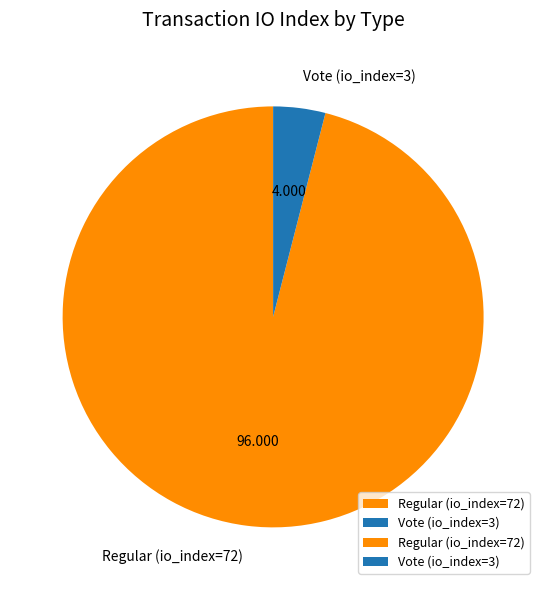

Is Regular (io_index=72) the majority of the pie?

Yes